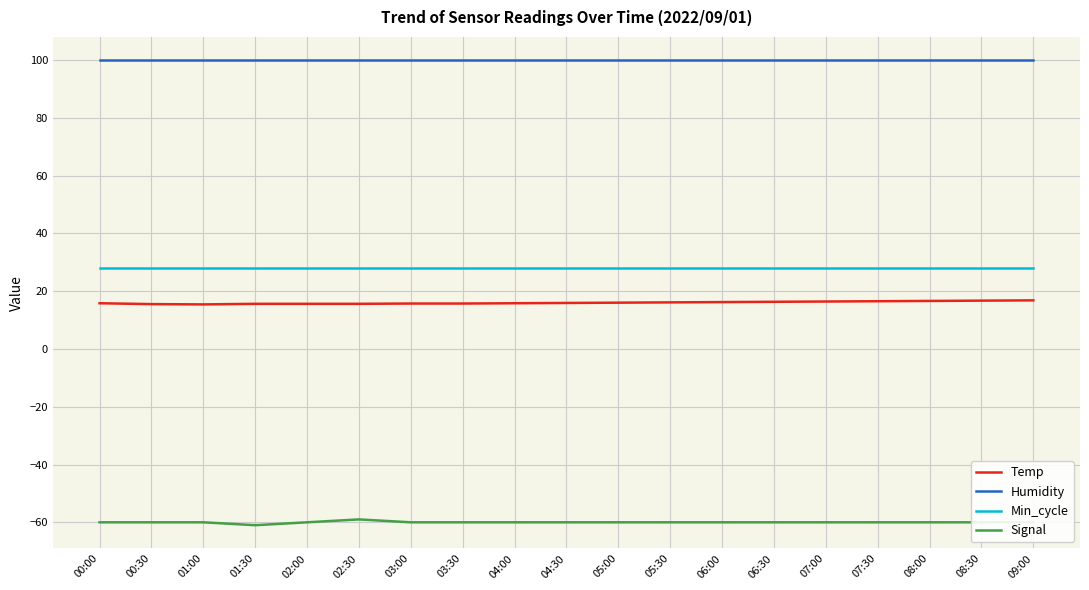

What is the minimum value for Humidity?

99.9